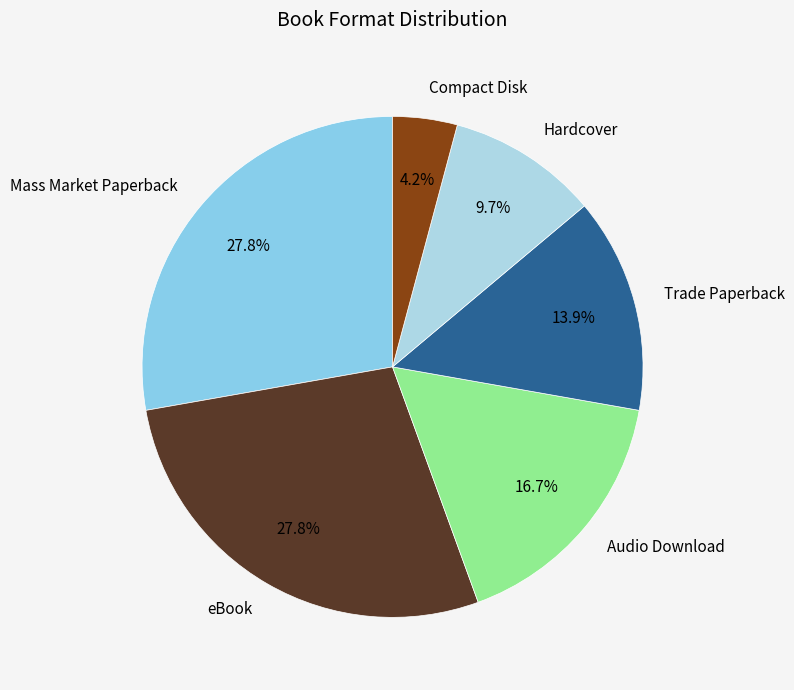

Which slice is the smallest?

Compact Disk